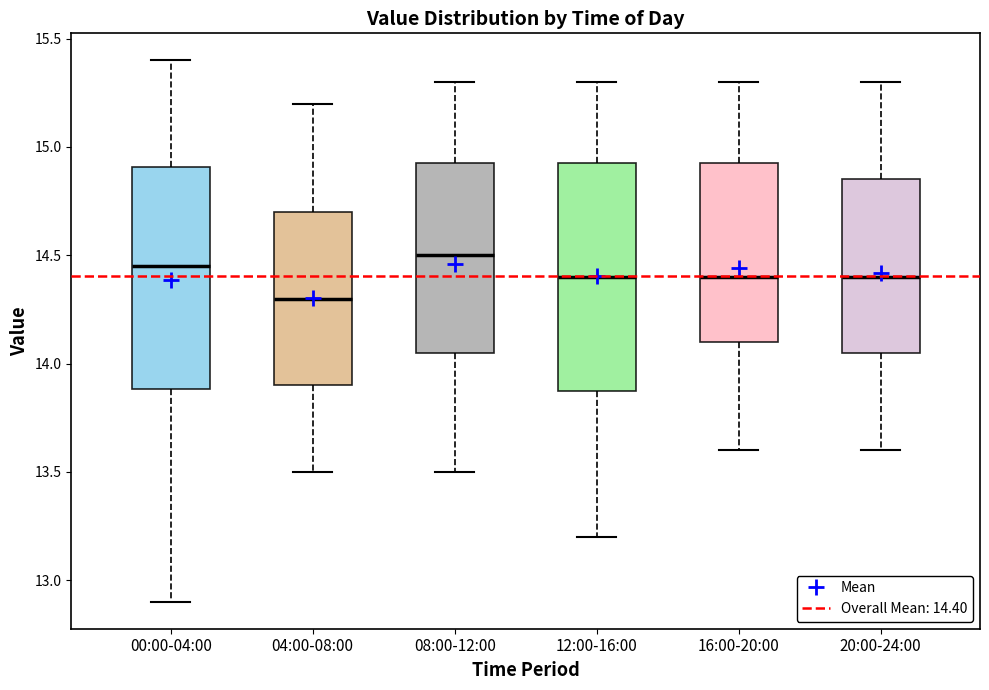

Reading left to right, read every box against the y-axis: the position of its median line, the range the box covers, and the ends of its whiskers. The values are not printed on the chart, so give them approximately, as read against the axis.

00:00-04:00: median 14.45, box 13.90 to 14.90, whiskers 12.90 to 15.40
04:00-08:00: median 14.30, box 13.90 to 14.70, whiskers 13.50 to 15.20
08:00-12:00: median 14.50, box 14.05 to 14.95, whiskers 13.50 to 15.30
12:00-16:00: median 14.40, box 13.90 to 14.95, whiskers 13.20 to 15.30
16:00-20:00: median 14.40, box 14.10 to 14.95, whiskers 13.60 to 15.30
20:00-24:00: median 14.40, box 14.05 to 14.85, whiskers 13.60 to 15.30